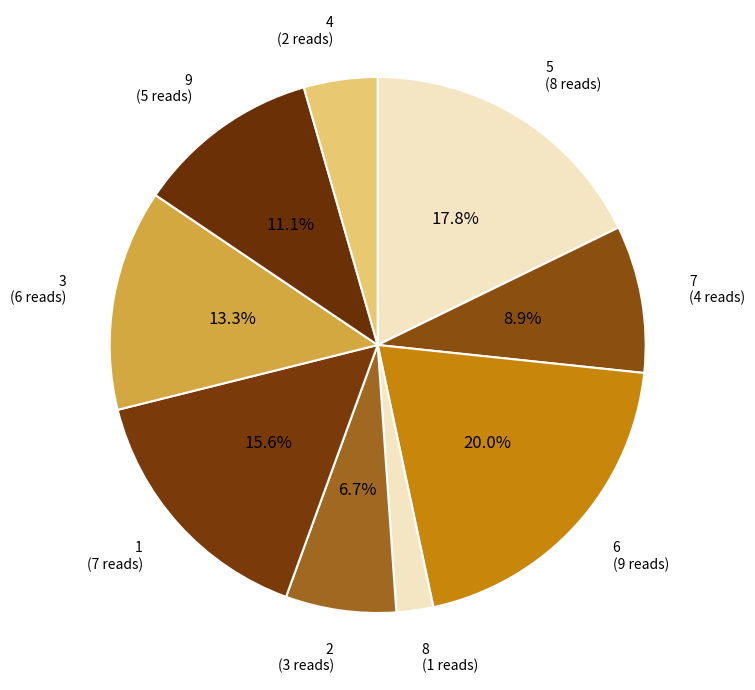

To the nearest percent, what portion does 3 represent?

13%